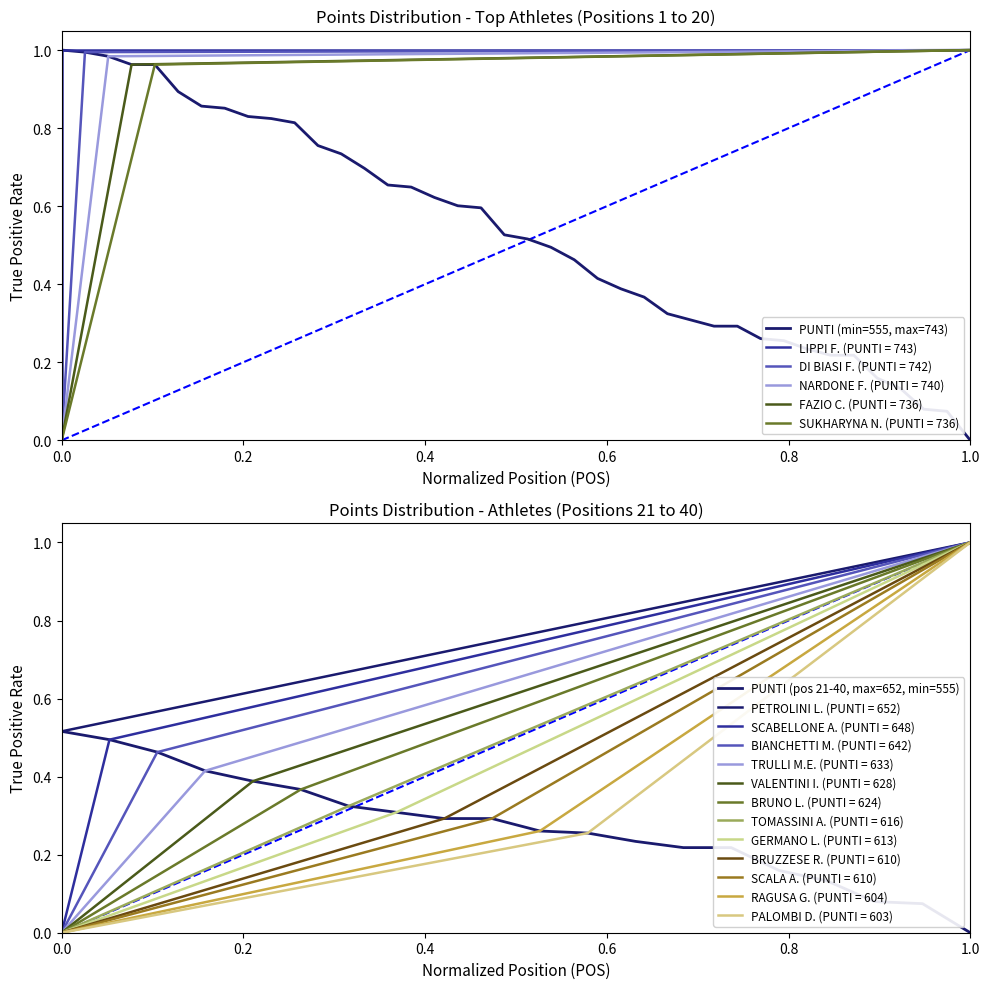

What is the sum of the values at 8 and 16?

1.5